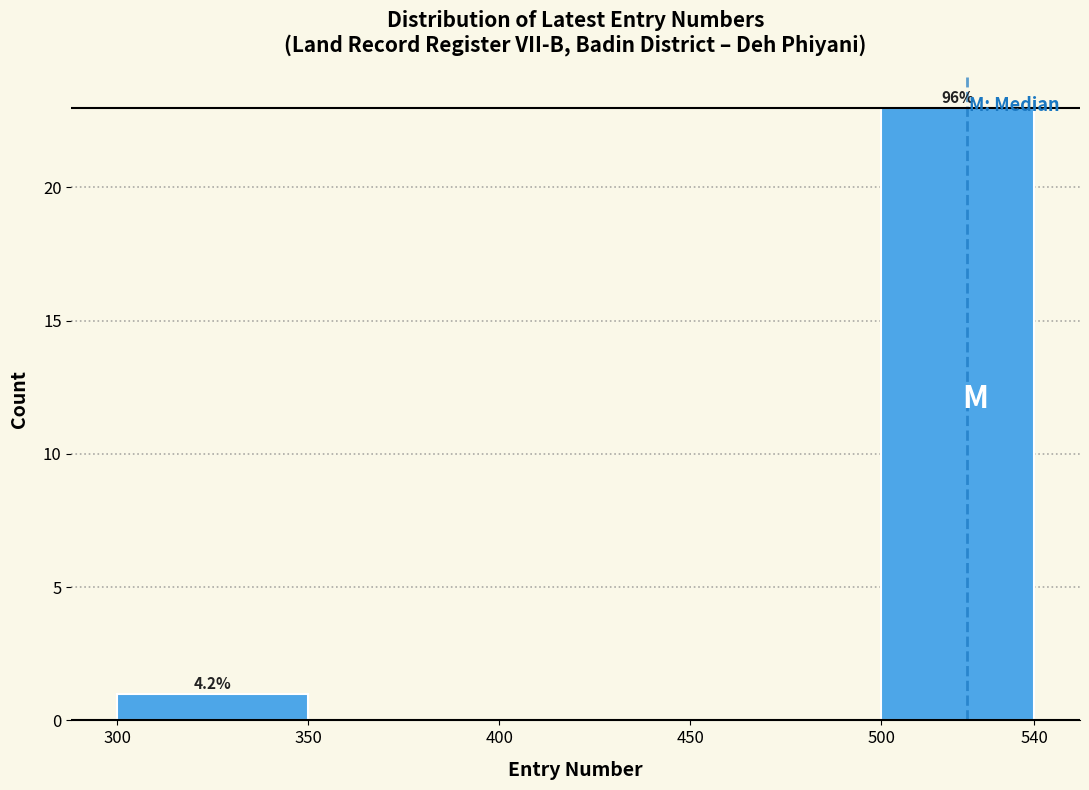

Which range on the x-axis has the tallest bar?

500 to 540